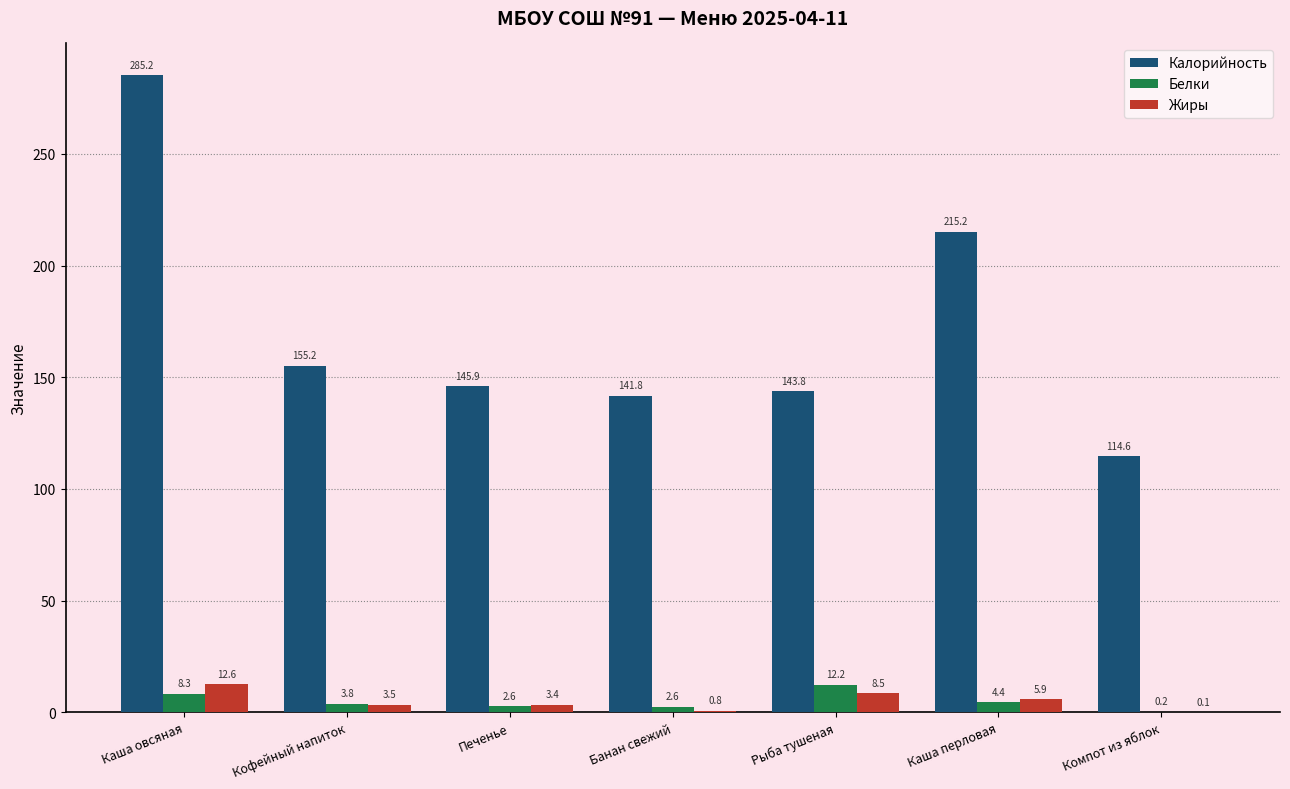

Count the number of data series in this chart.

3